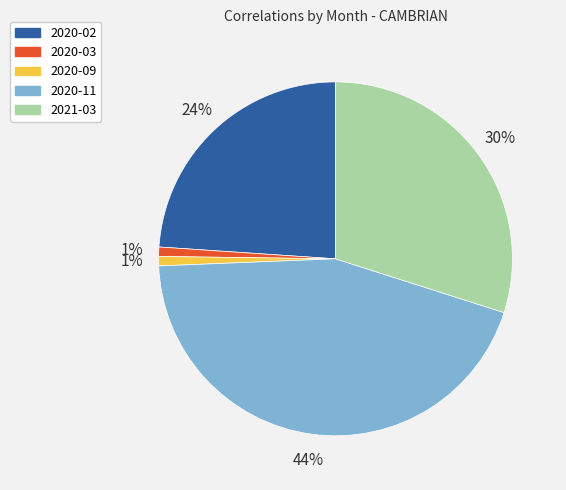

Is there any slice that represents more than half of the pie?

No